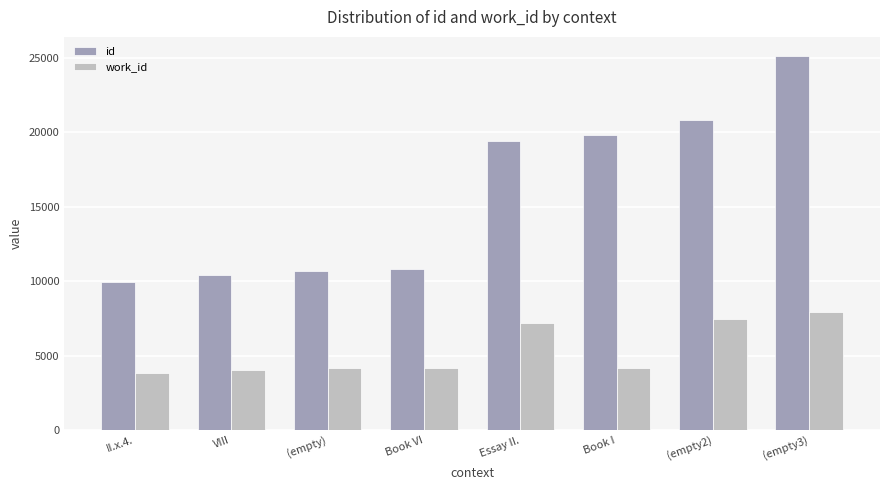

How many bars are there in total?

16